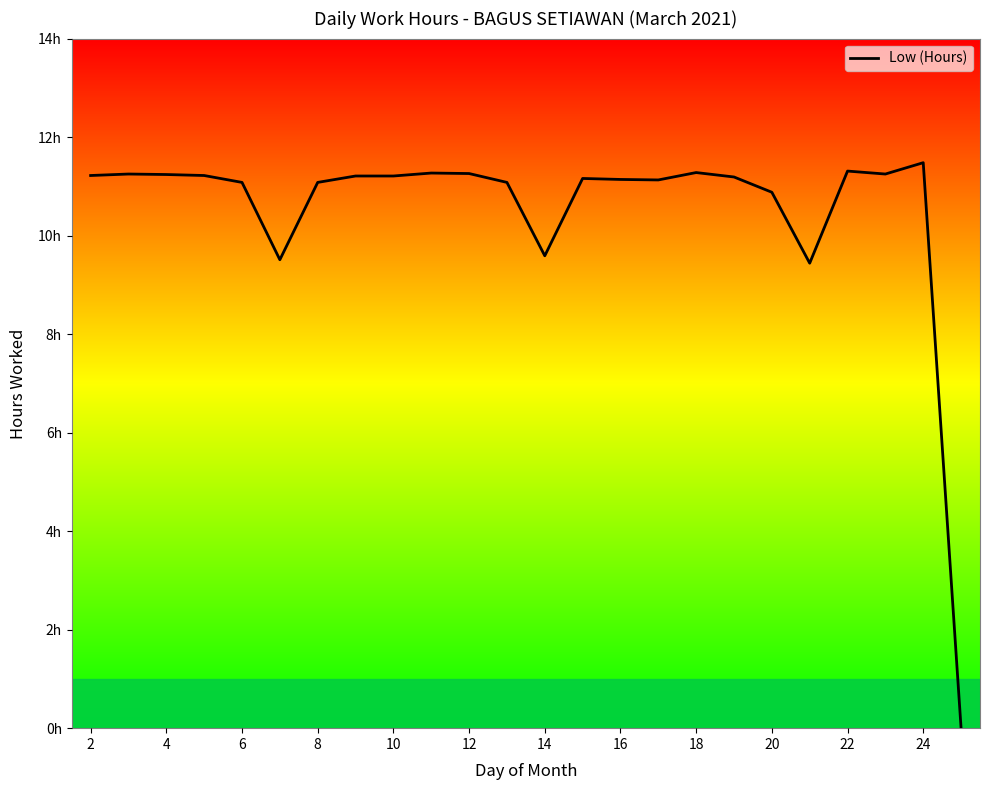

Is this an area chart (filled region under the line)?

No